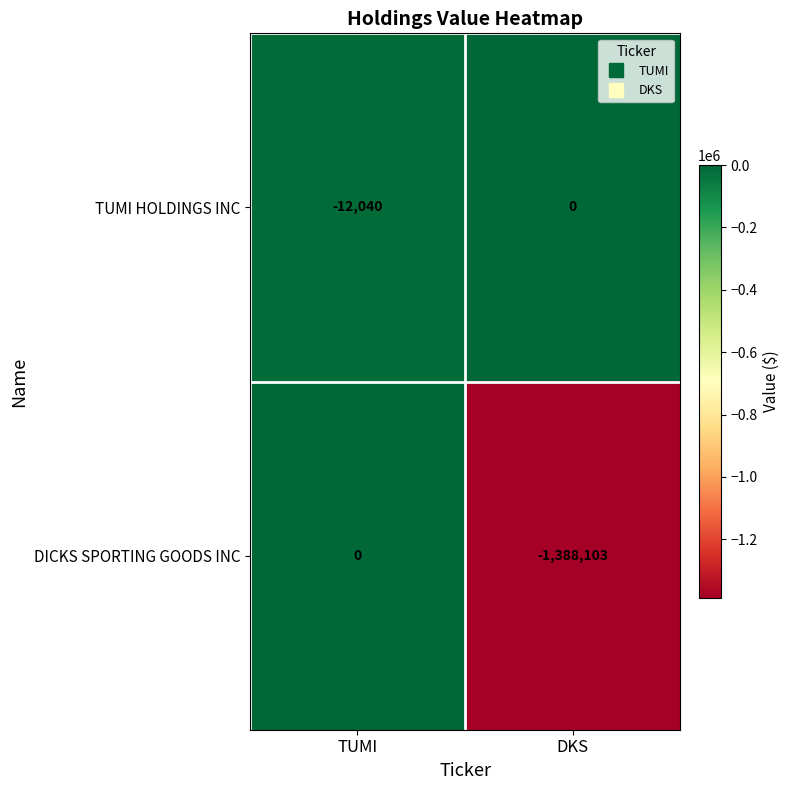

The TUMI HOLDINGS INC series shows -12040 at TUMI. True or false?

True